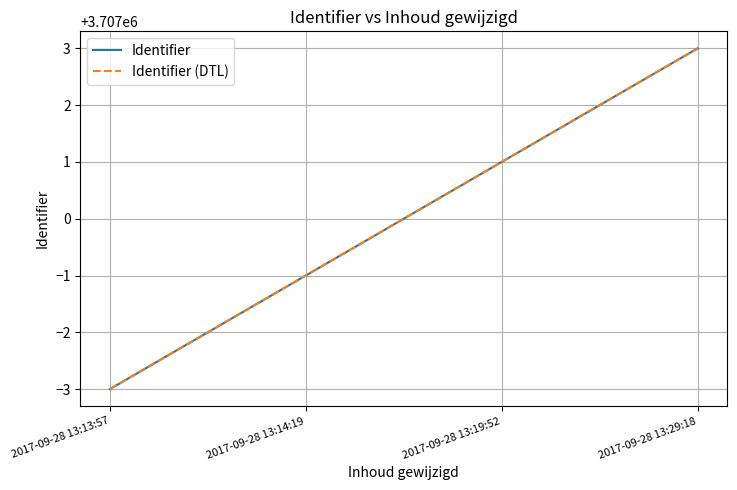

What is the average value of the Identifier series?

3707000